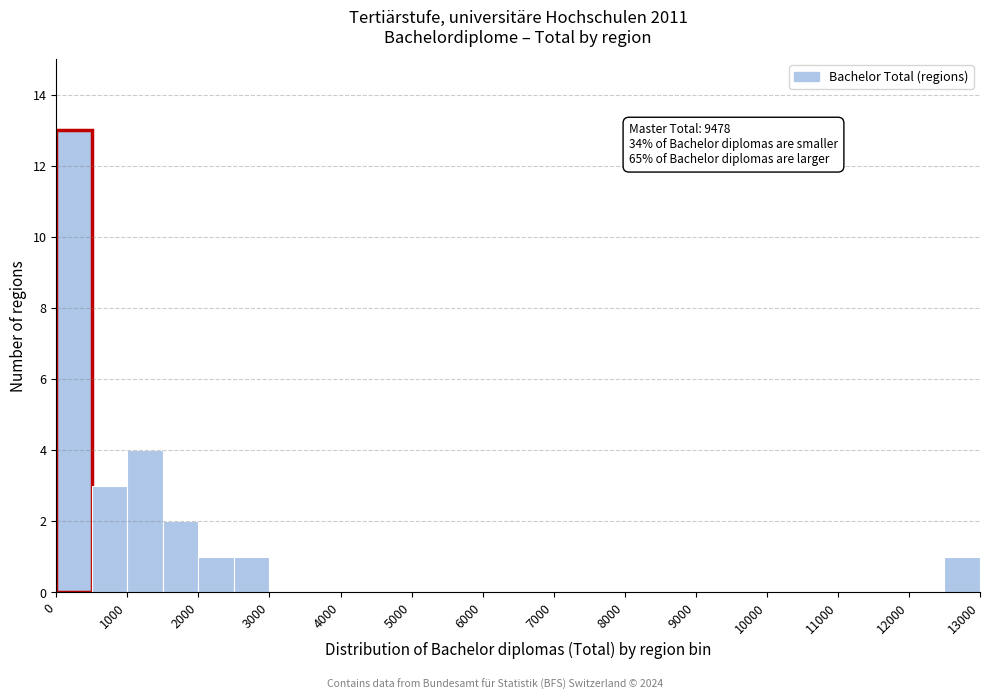

Which range on the x-axis has the tallest bar?

0 to 500